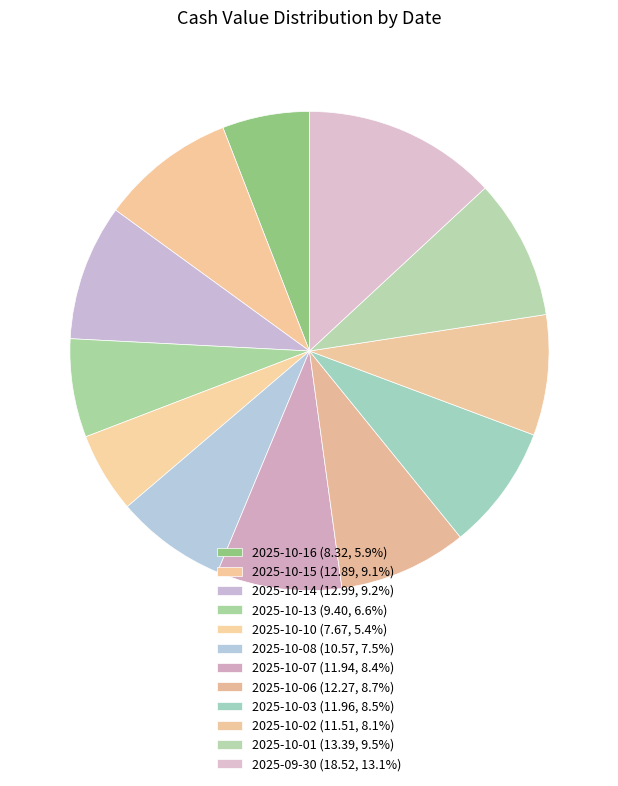

Count the number of slices in the pie.

12